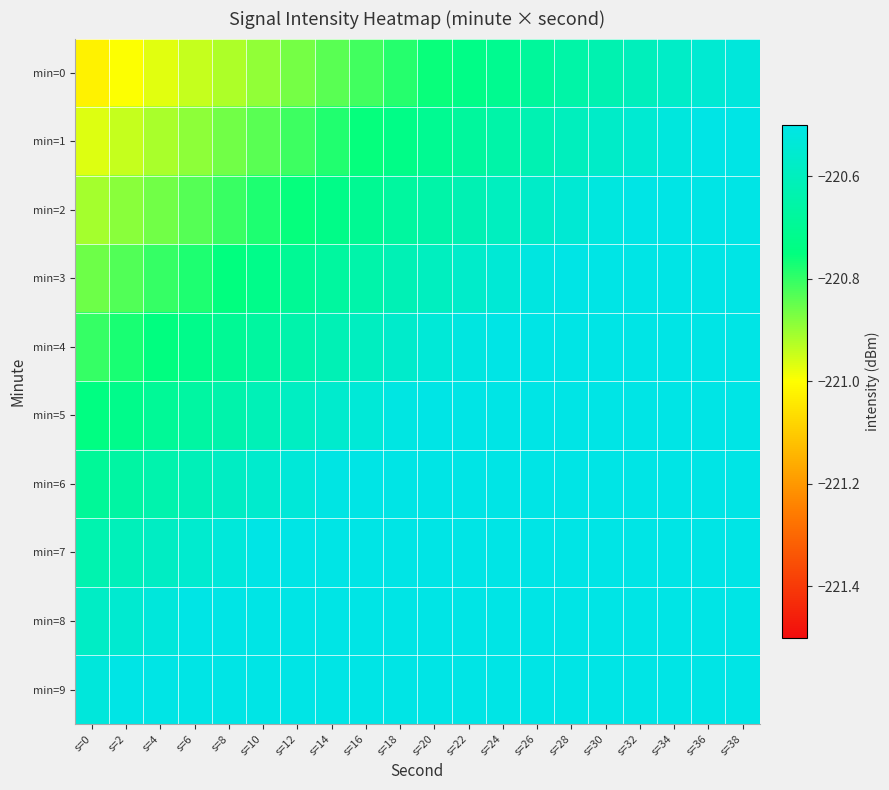

At which category is the sum across all series the highest?

s=38